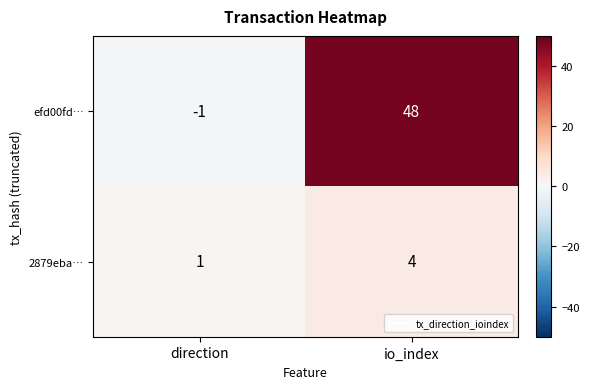

How many data points in 2879eba… are less than 4?

1